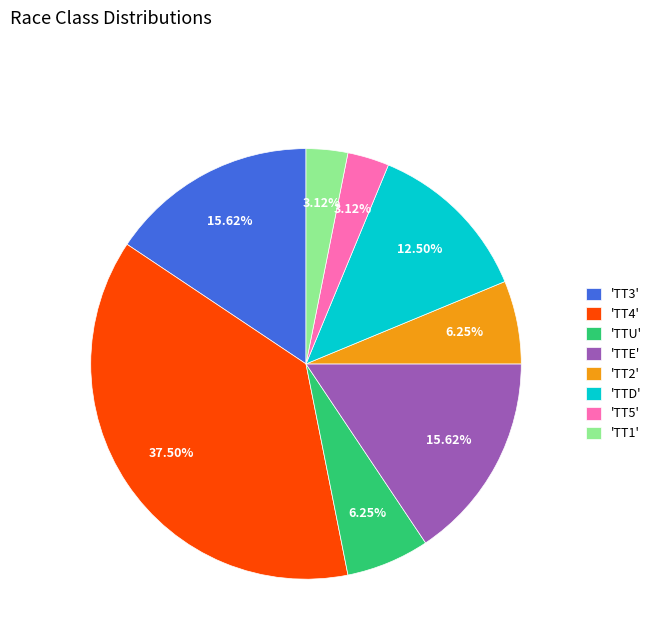

Does 'TT5' represent more than half of the total?

No